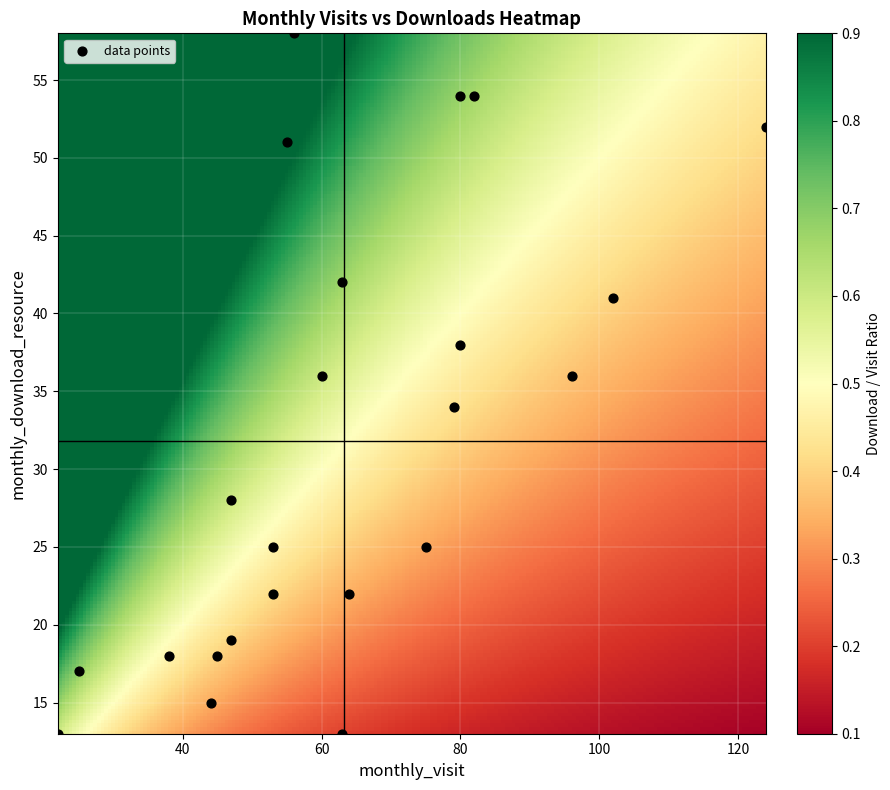

What is the range of X values (max minus min)?

102